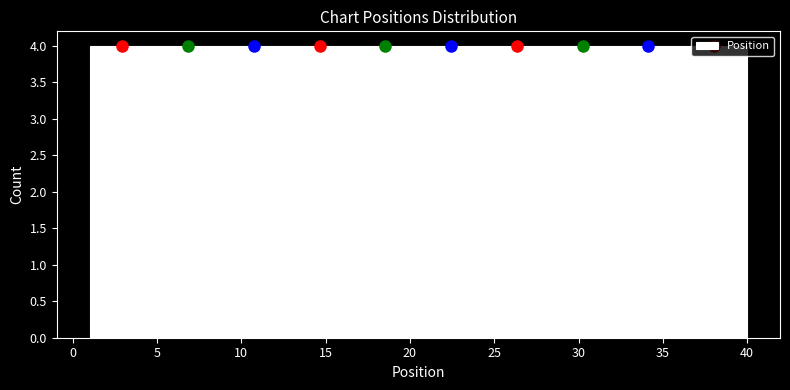

Reading left to right, transcribe this chart: for each bar, give the range it covers on the x-axis and its height. Neither the bar edges nor the heights are printed on the chart, so give them approximately, as read against the axes.

1.0 to 4.9: 4
4.9 to 8.8: 4
8.8 to 12.7: 4
12.7 to 16.6: 4
16.6 to 20.5: 4
20.5 to 24.4: 4
24.4 to 28.3: 4
28.3 to 32.2: 4
32.2 to 36.1: 4
36.1 to 40.0: 4